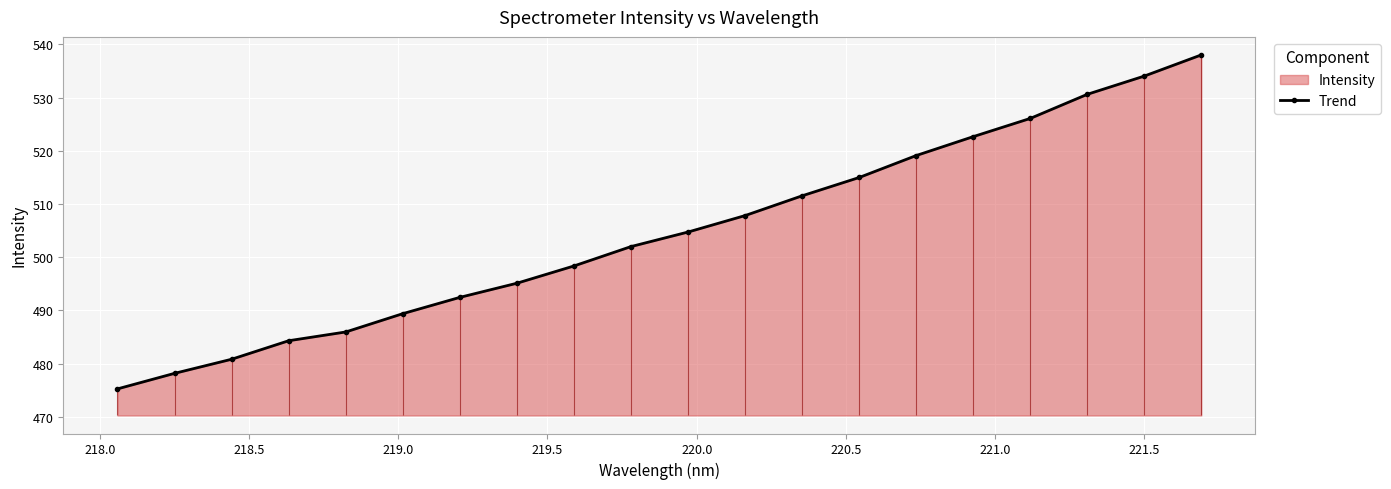

What is the highest value of the Trend series?

538.0